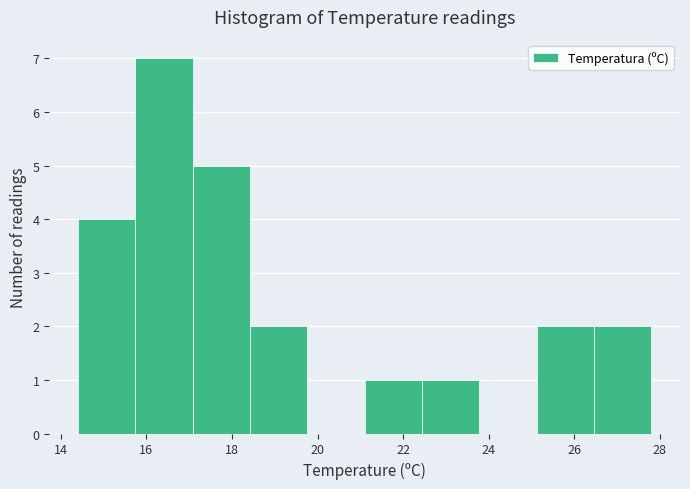

Over which range of the x-axis is the bar tallest?

15.74 to 17.08